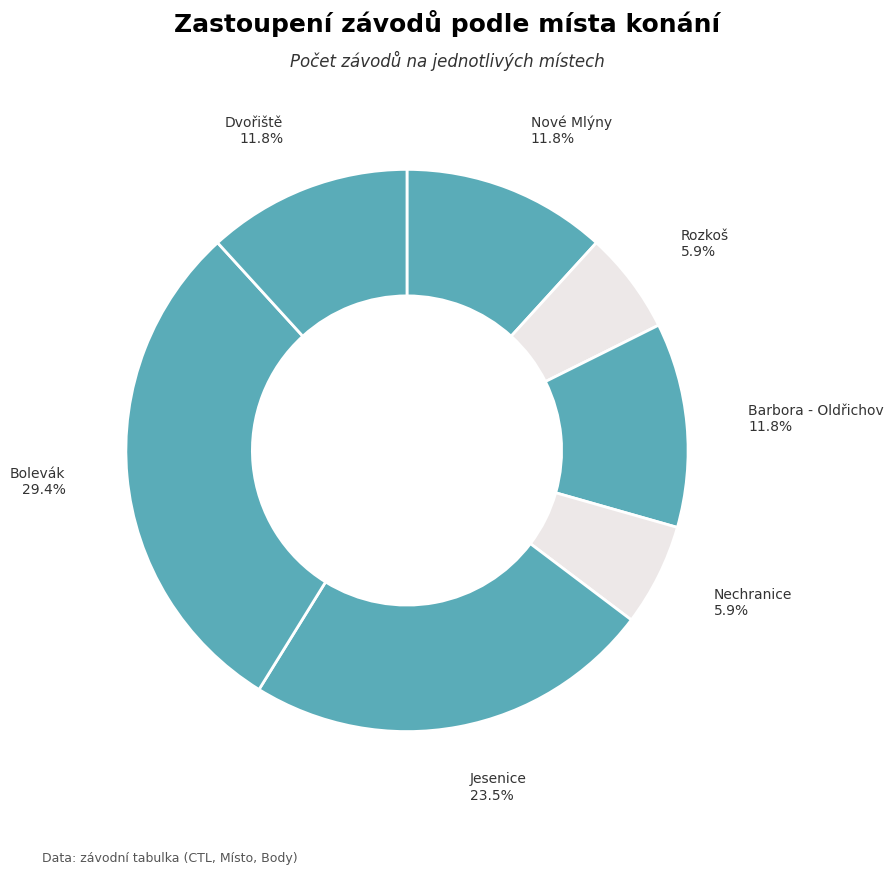

What is the smallest slice in the pie chart?

Rozkoš